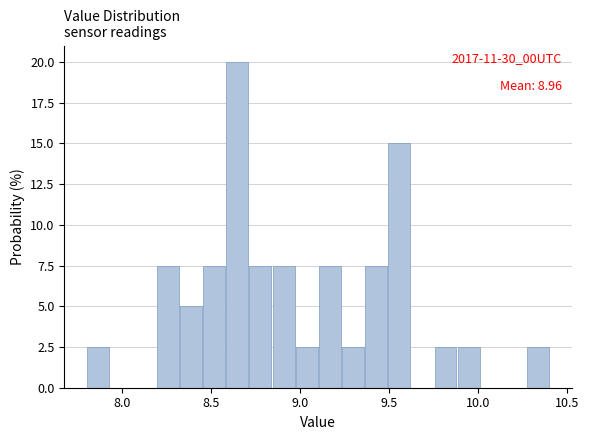

Read against the x-axis, roughly where is the centre of the tallest bar?

8.65